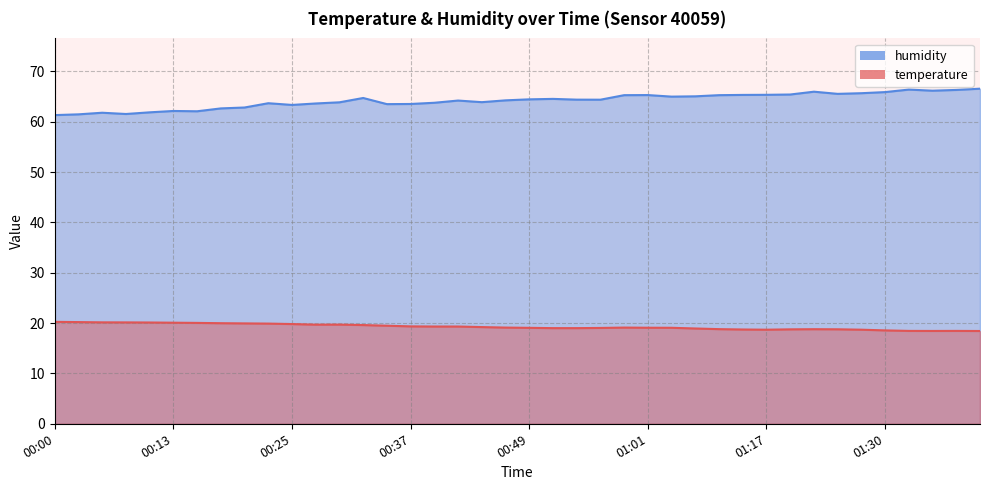

What is the maximum value for humidity?

66.6